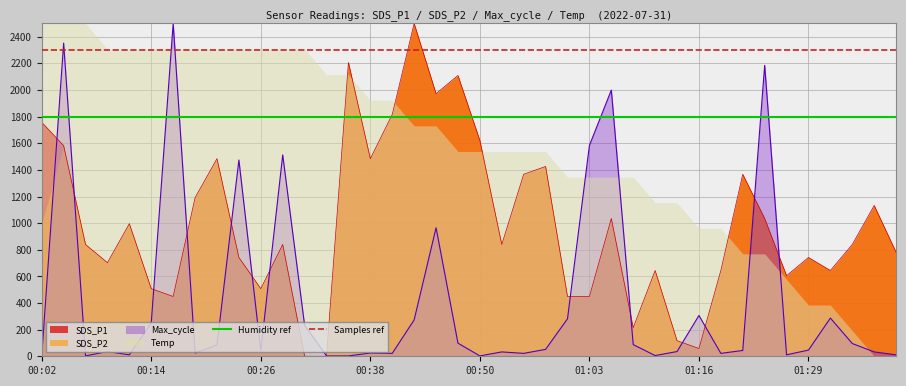

What is the highest value of the Max_cycle series?

2500.0